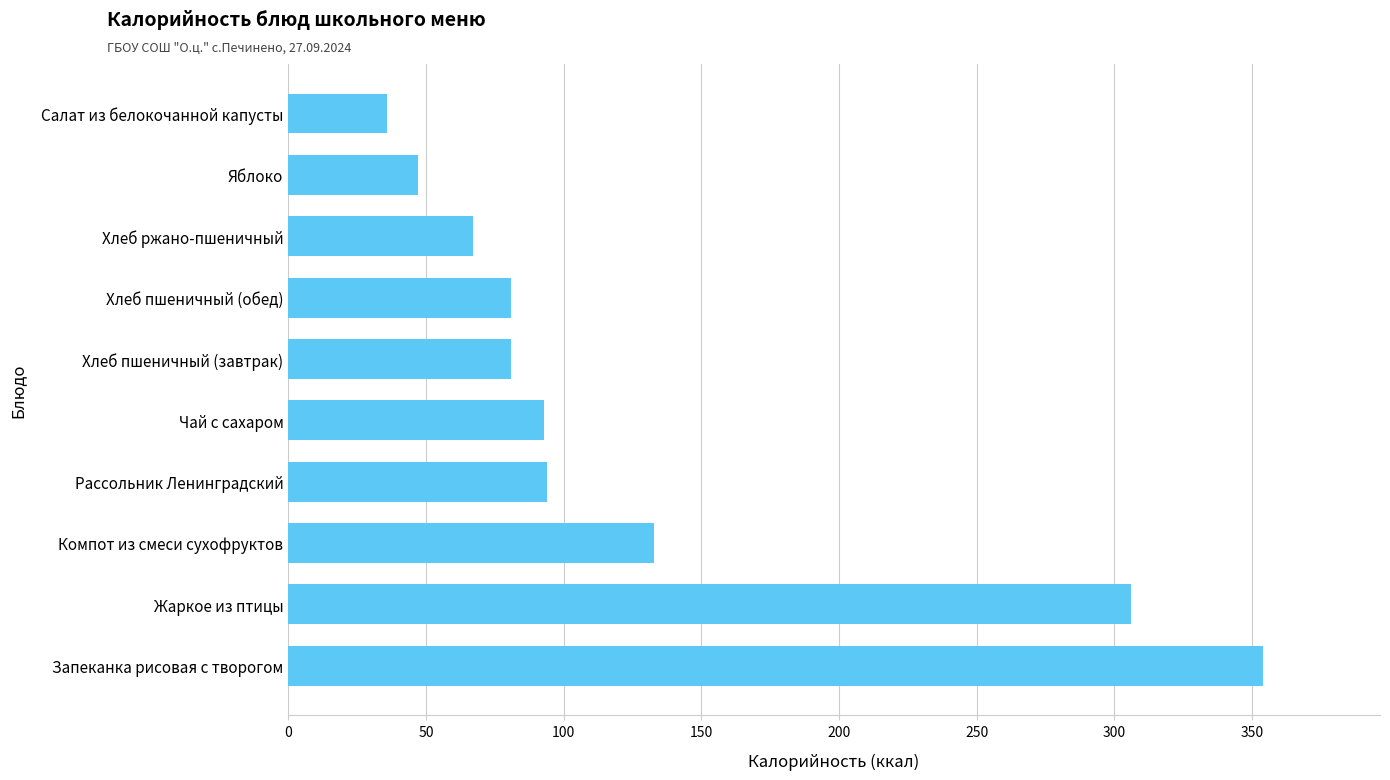

What is the sum of all values?

1292